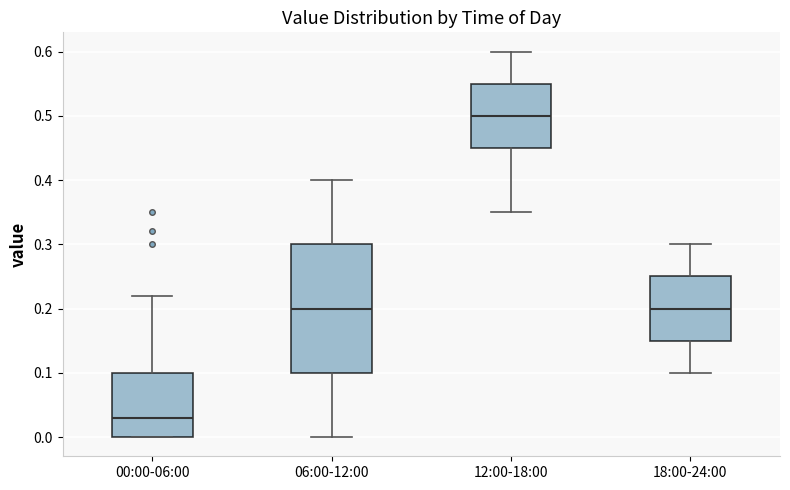

Where is the lower edge of the box for 00:00-06:00 on the y-axis? The values are not printed on the chart, so give them approximately, as read against the axis.

0.00